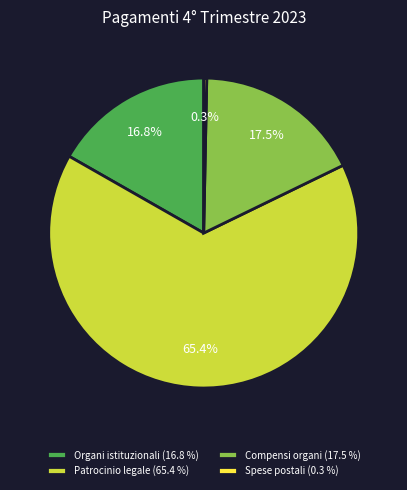

Does Organi istituzionali represent more than half of the total?

No